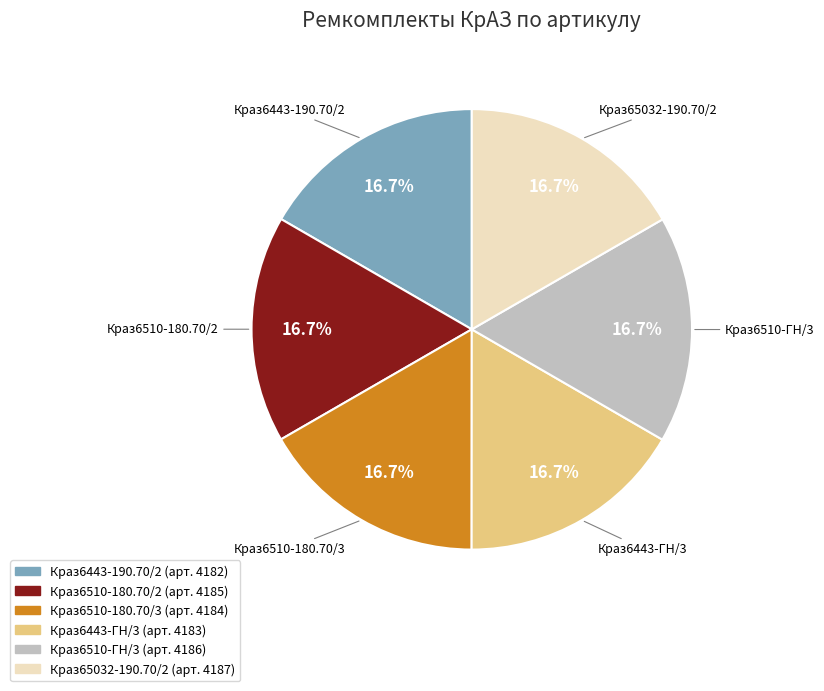

Does any single category account for the majority?

No